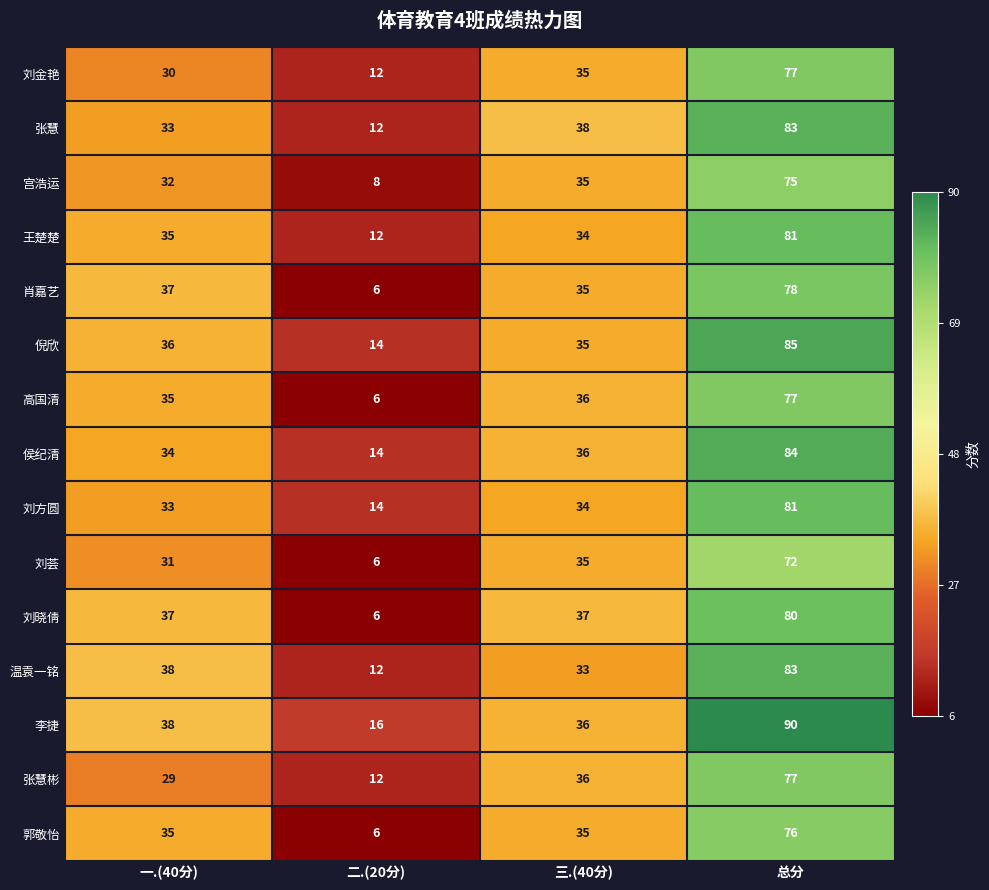

What is the difference between the highest and lowest values at 三.(40分)?

5